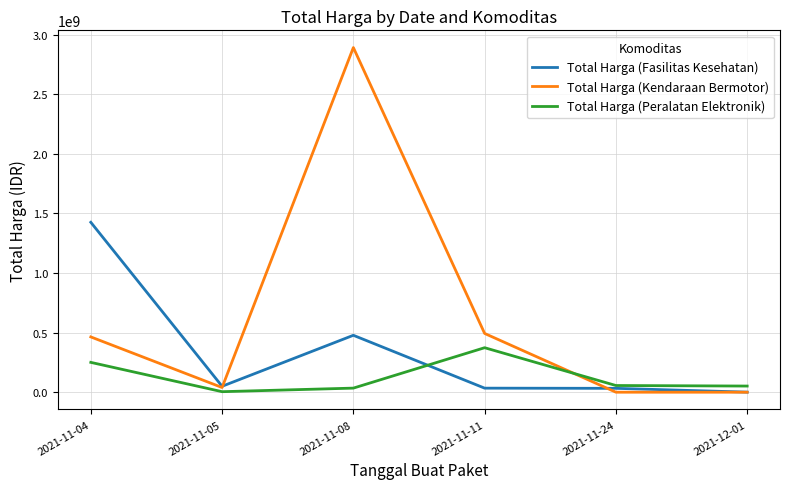

Where is Total Harga (Peralatan Elektronik) nearest to the value 188877000?

2021-11-04